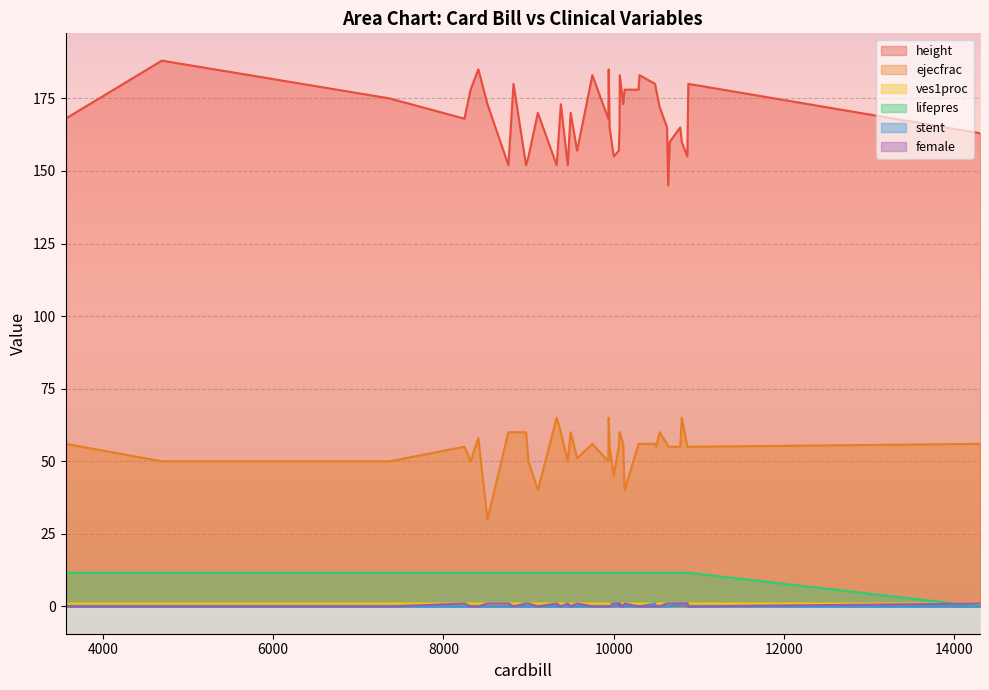

What is the value of the lifepres point at the 30th from the left?

11.6